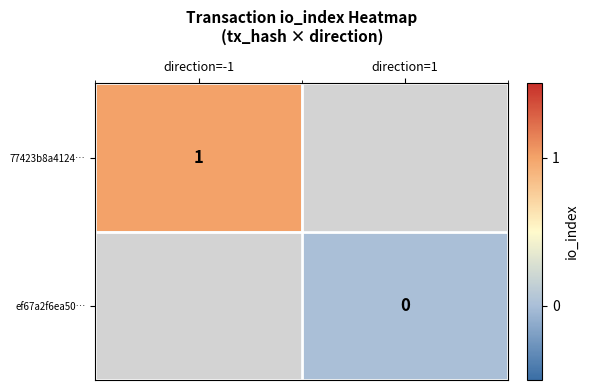

At how many categories does at least one series exceed 0?

1